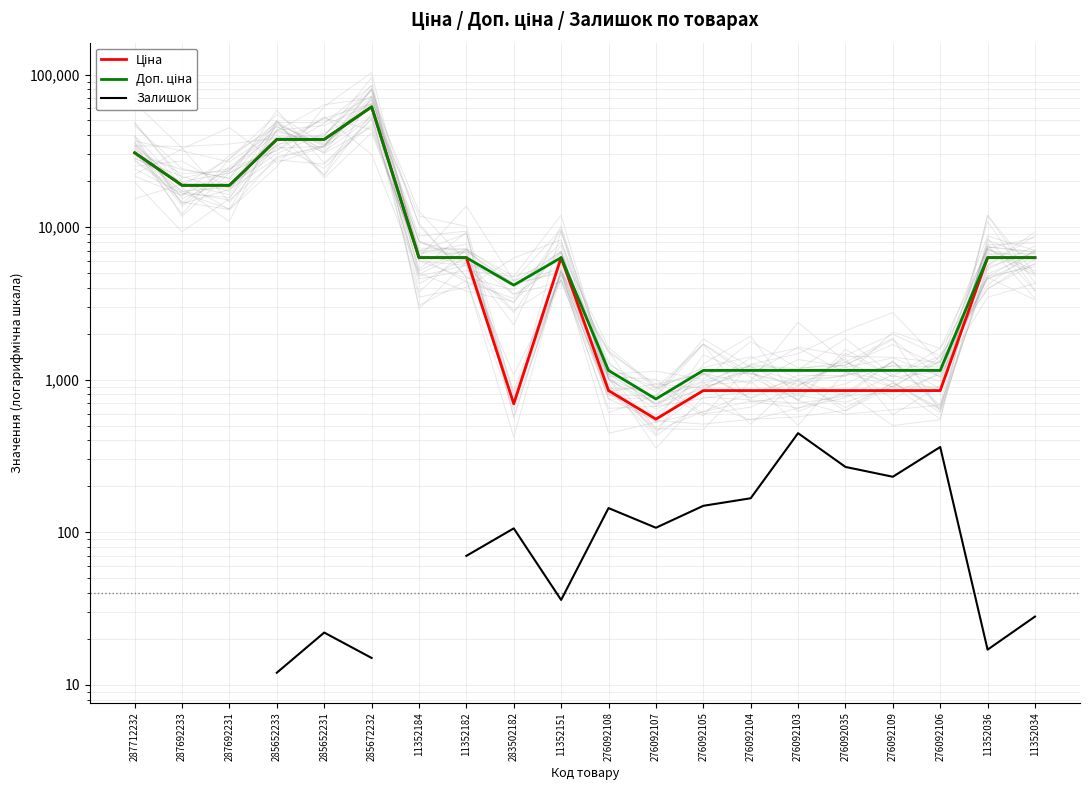

What is the smallest value displayed?

12.0